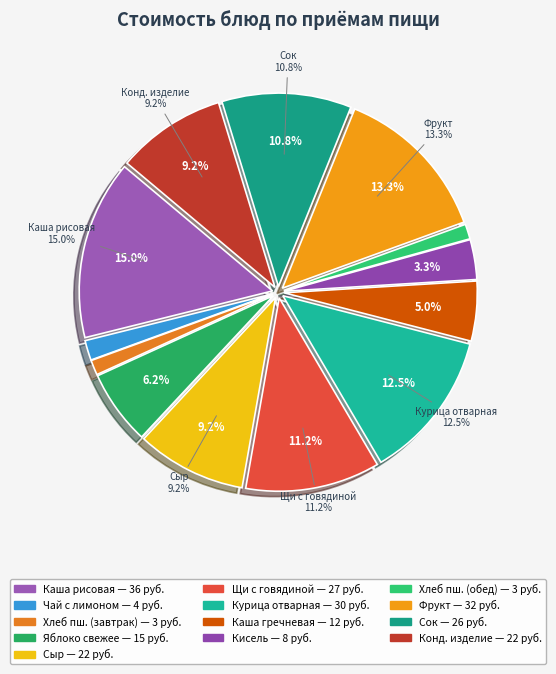

Does Каша гречневая represent more than half of the total?

No